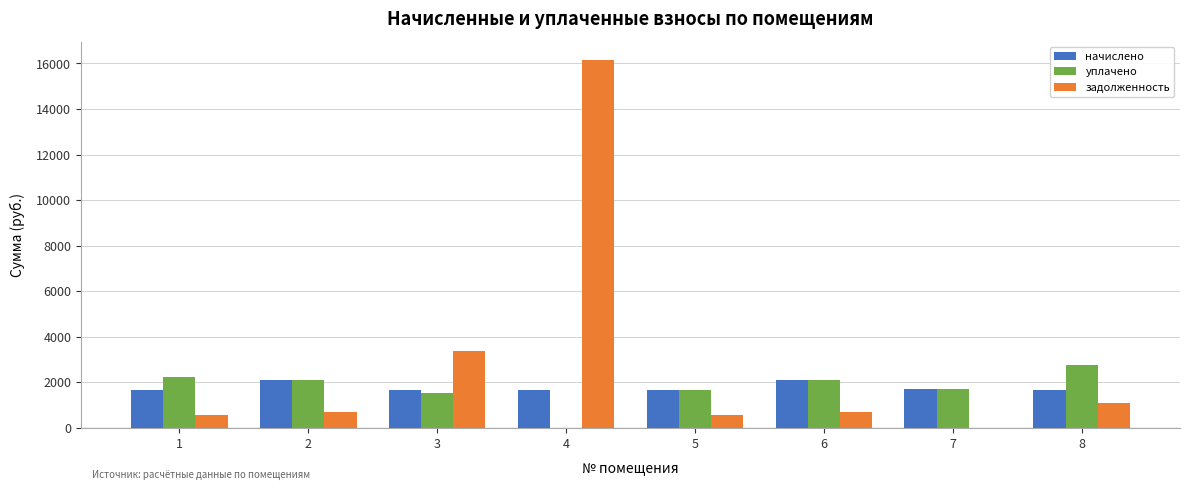

What is the sum of all уплачено values?

14043.1